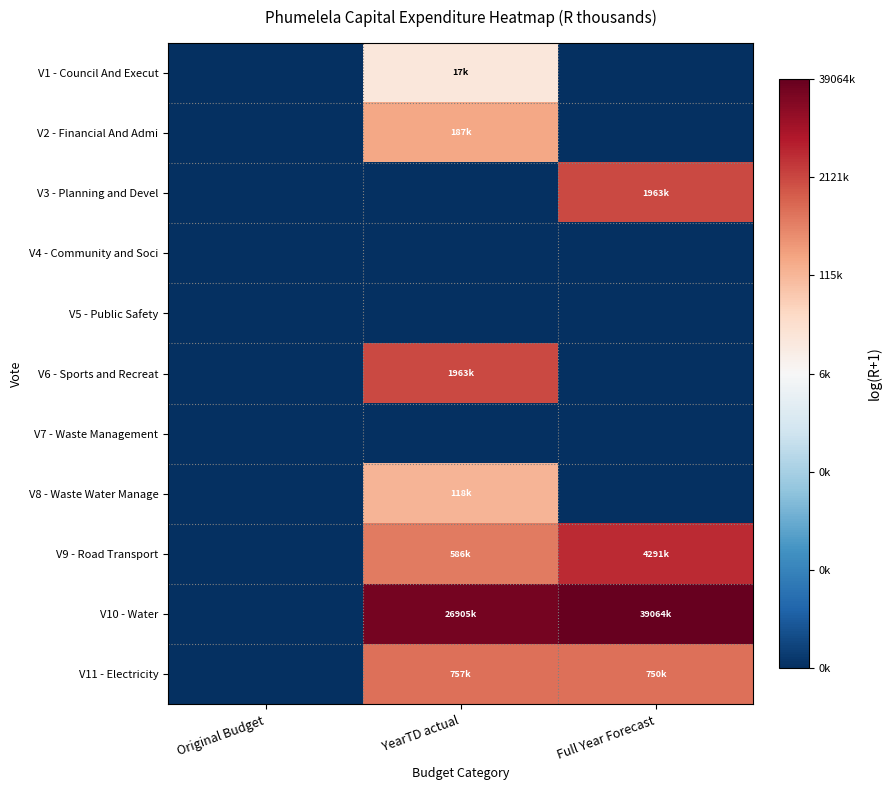

List the series in order of their peak value, highest first.

V10 - Water, V9 - Road Transport, V3 - Planning and Devel, V6 - Sports and Recreat, V11 - Electricity, V2 - Financial And Admi, V8 - Waste Water Manage, V1 - Council And Execut, V4 - Community and Soci, V5 - Public Safety, V7 - Waste Management